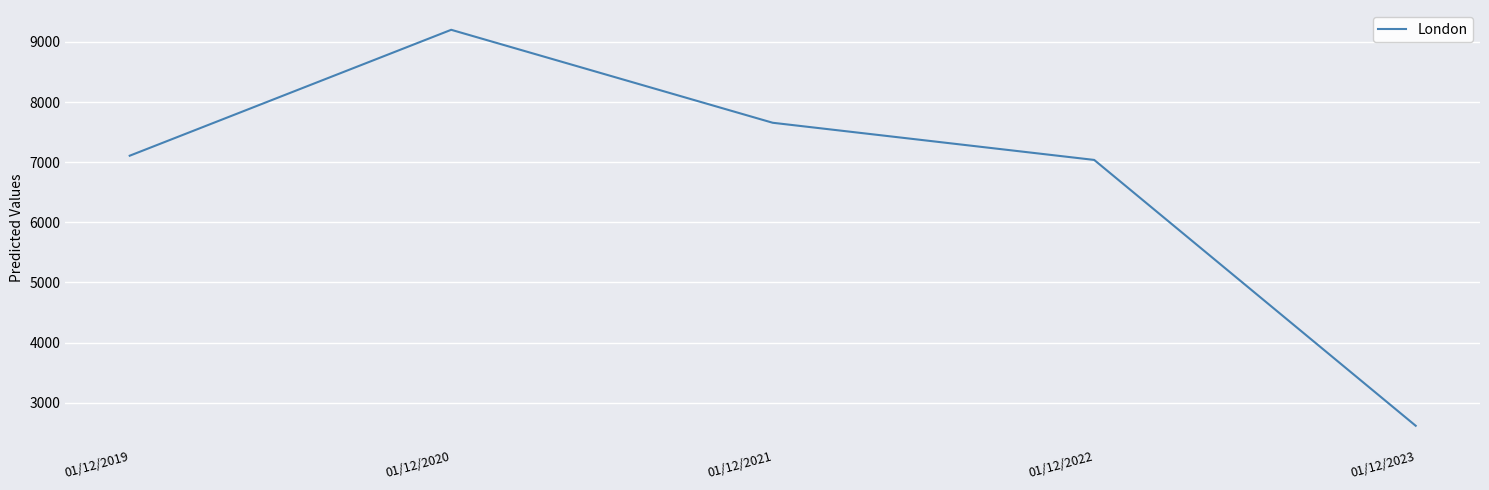

What is the average value?

6723